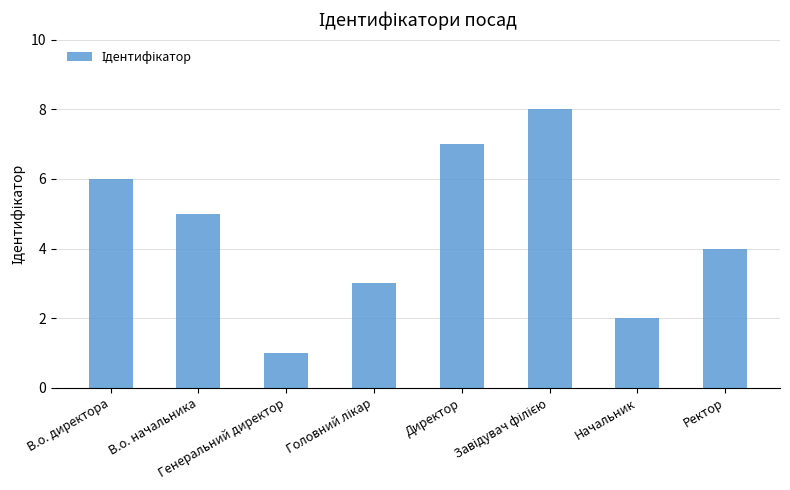

What is the label of the 8th bar from the left?

Ректор